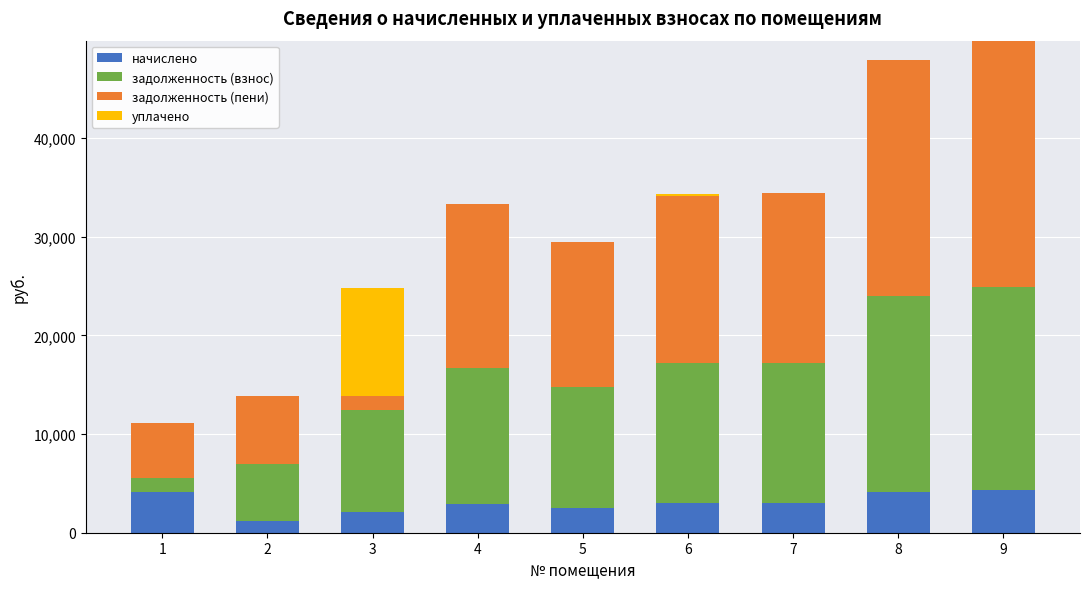

What is the total value across all series at 8?

47931.4